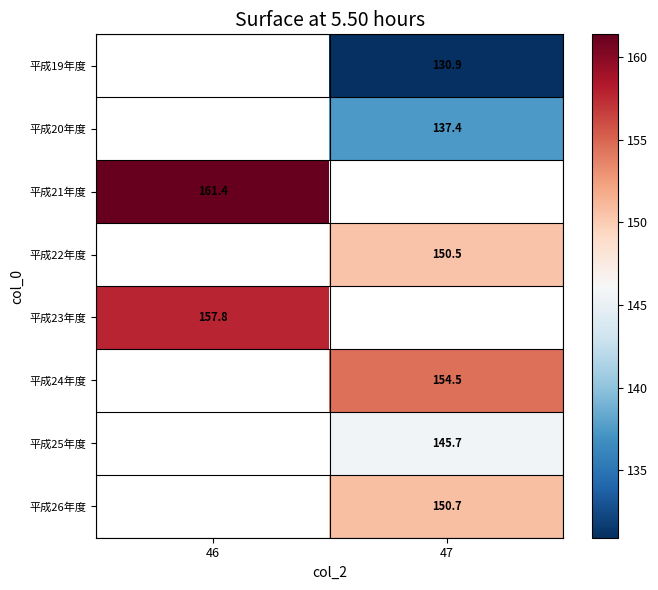

Which has a higher value, 46 or 47?

47